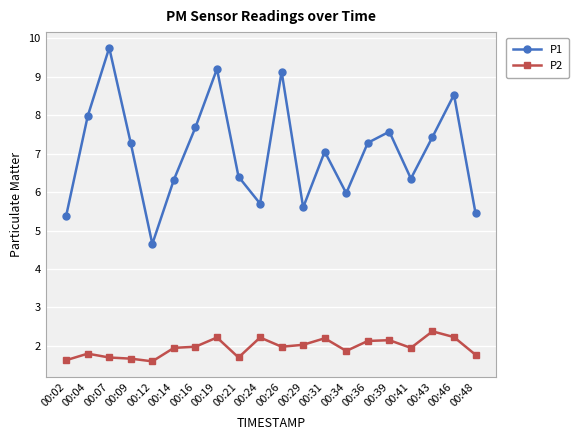

What is the value of the P1 point at the 7th from the left?

7.7